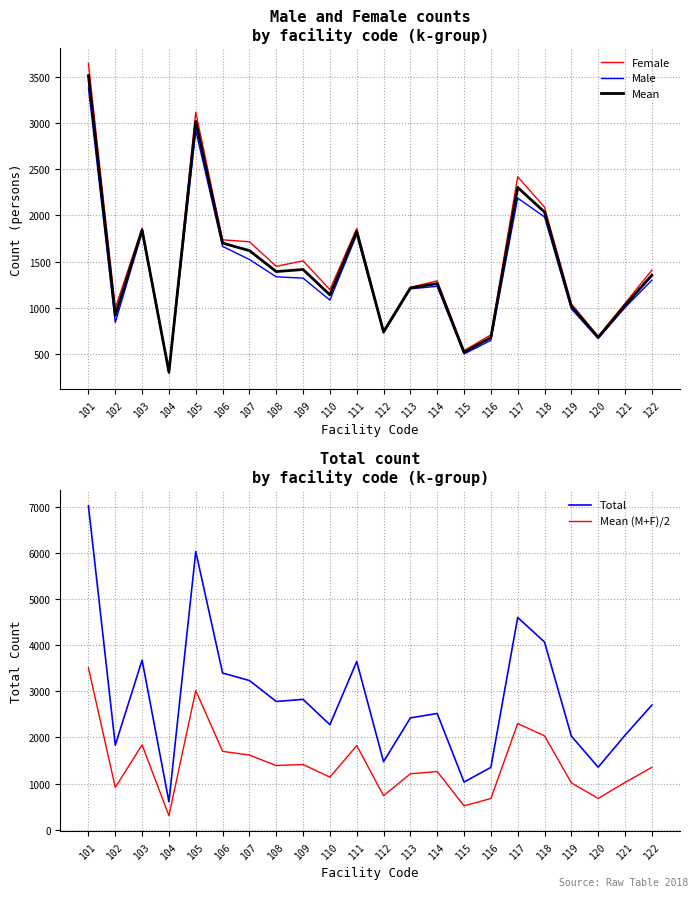

What is the total value across all series at 120?

4065.0